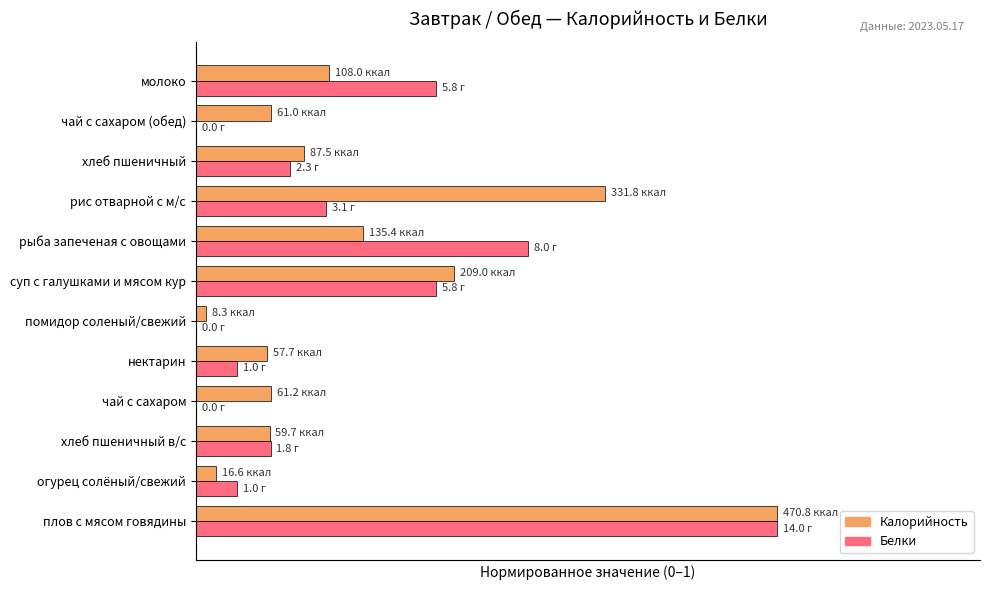

What are all the series names shown in the legend?

Калорийность, Белки